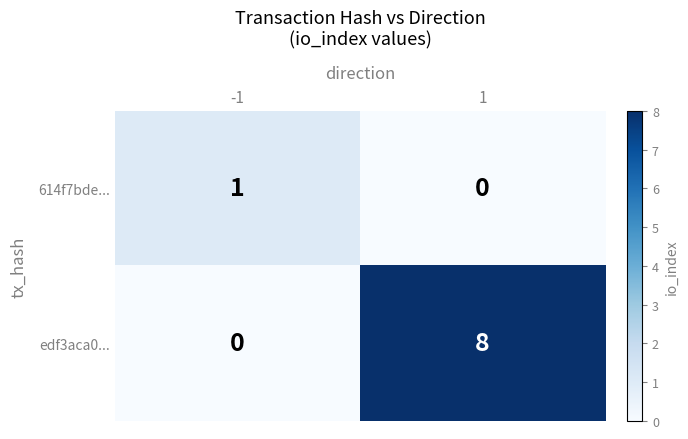

Rank the series by their average value, from highest to lowest.

edf3aca0..., 614f7bde...